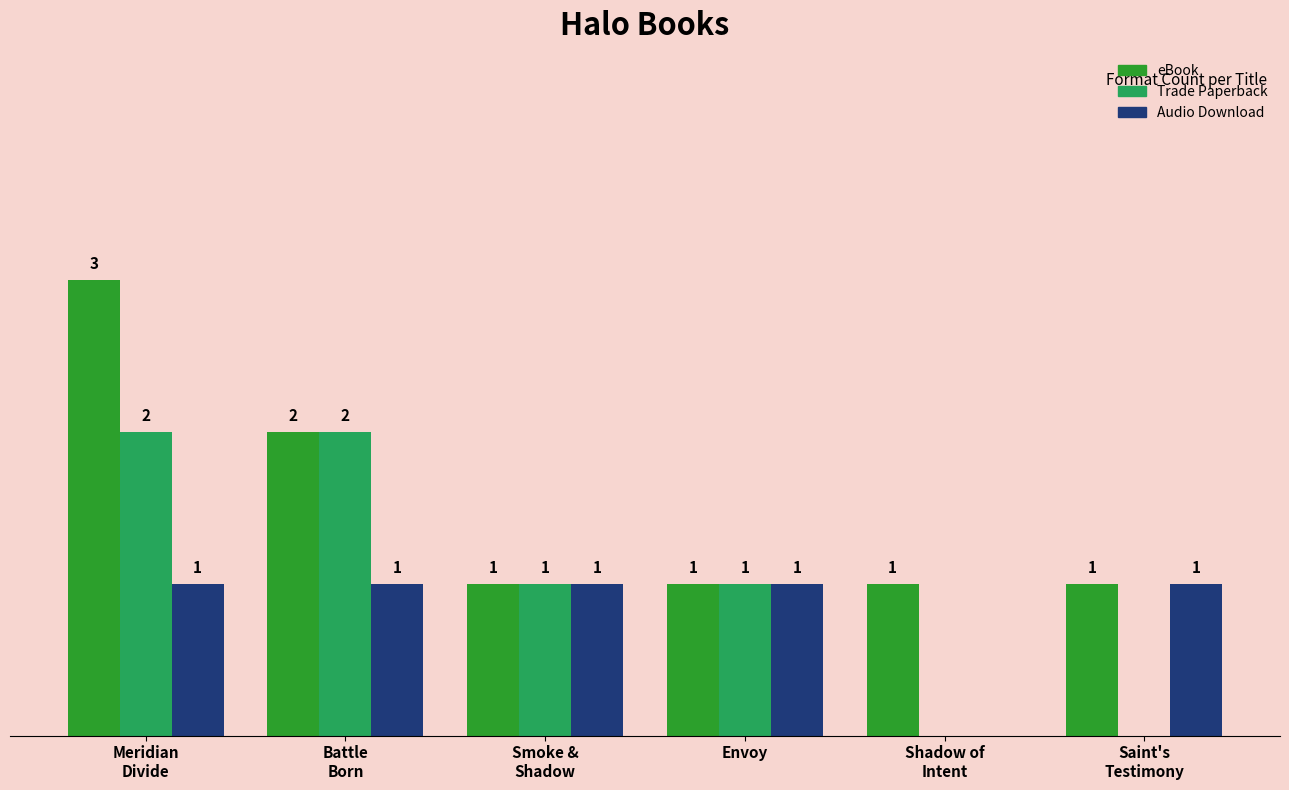

Which series has the largest total across all categories?

eBook